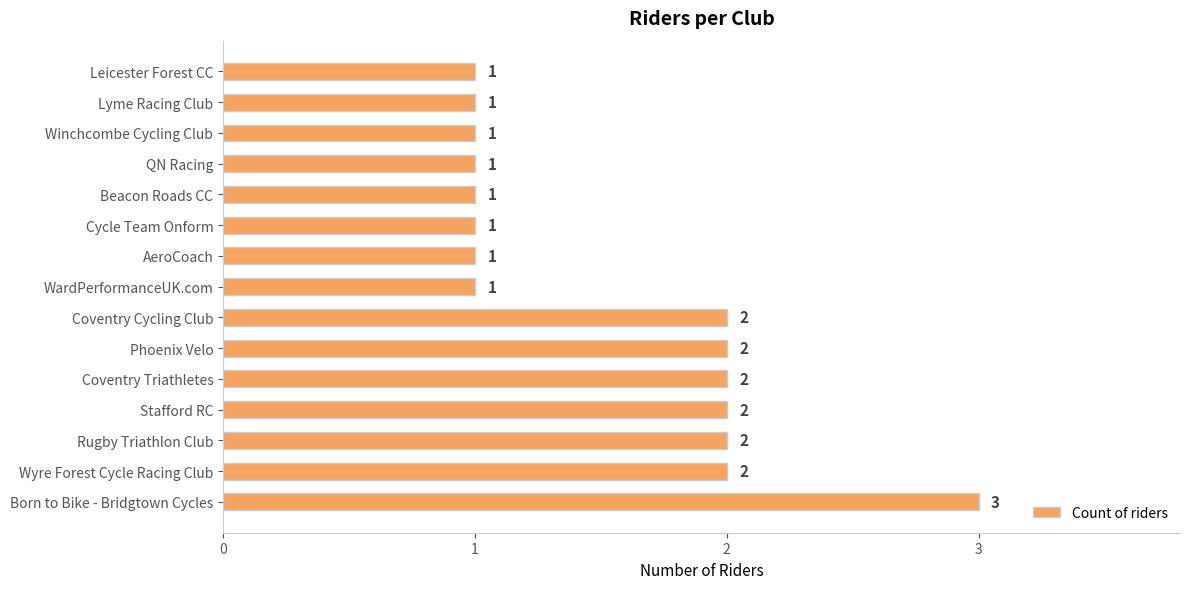

Reading bottom to top, extract all data points from this chart.

3	2	2	2	2	2	2	1	1	1	1	1	1	1	1